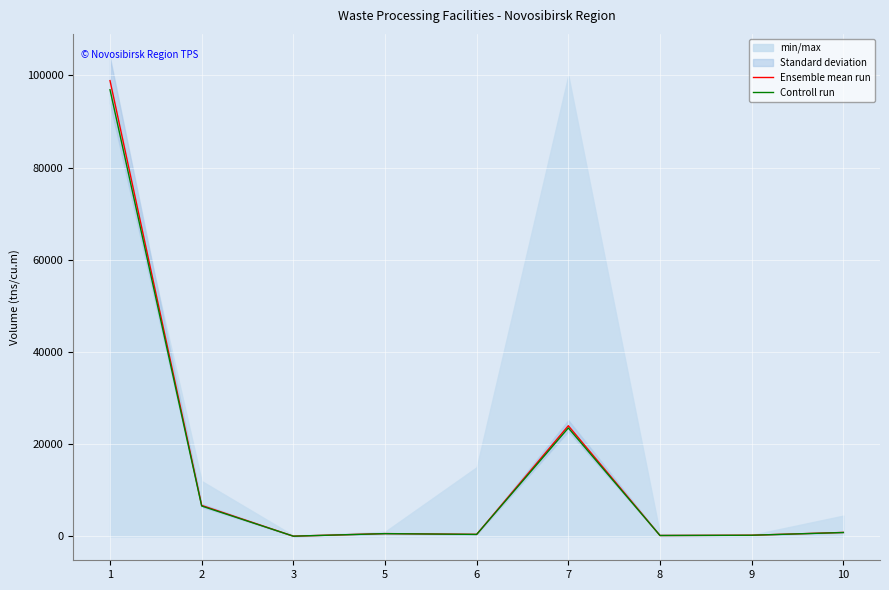

How many data points in Controll run are less than 588?

4